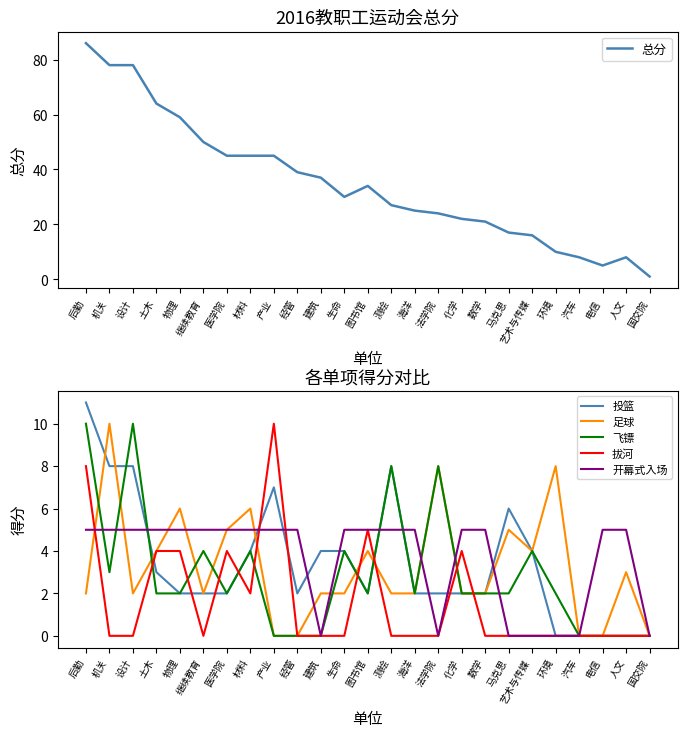

After their last crossing, which series has the higher values: 拔河 or 足球?

足球